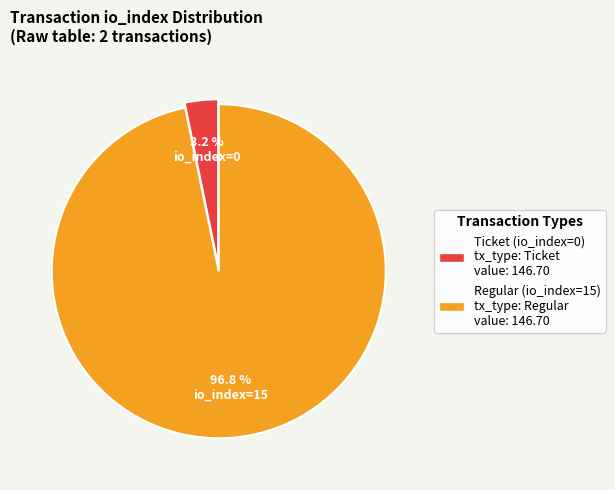

Is there any slice that represents more than half of the pie?

Yes